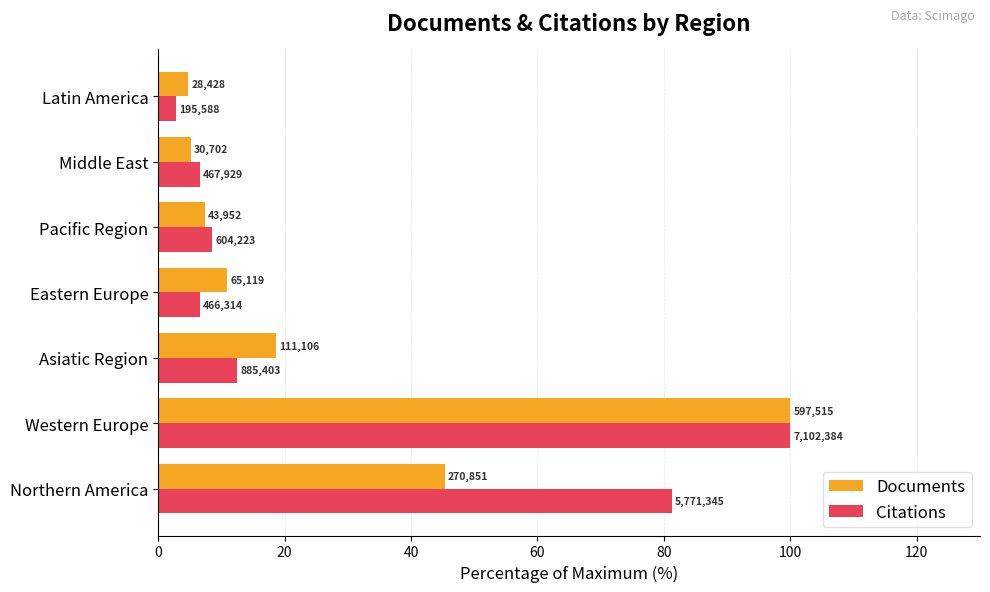

Which series has the largest total across all categories?

Citations